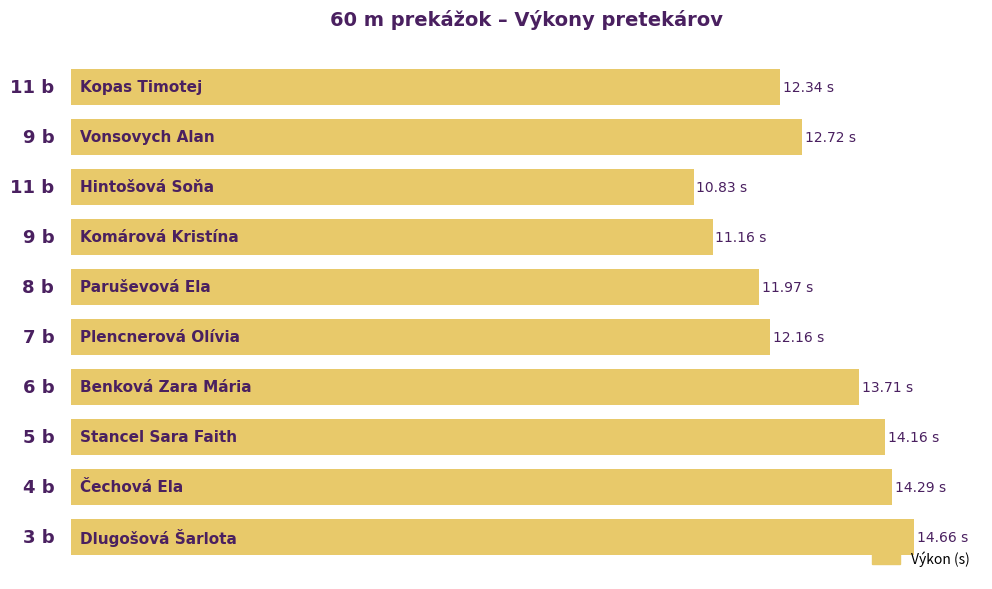

Are the bars horizontal?

Yes